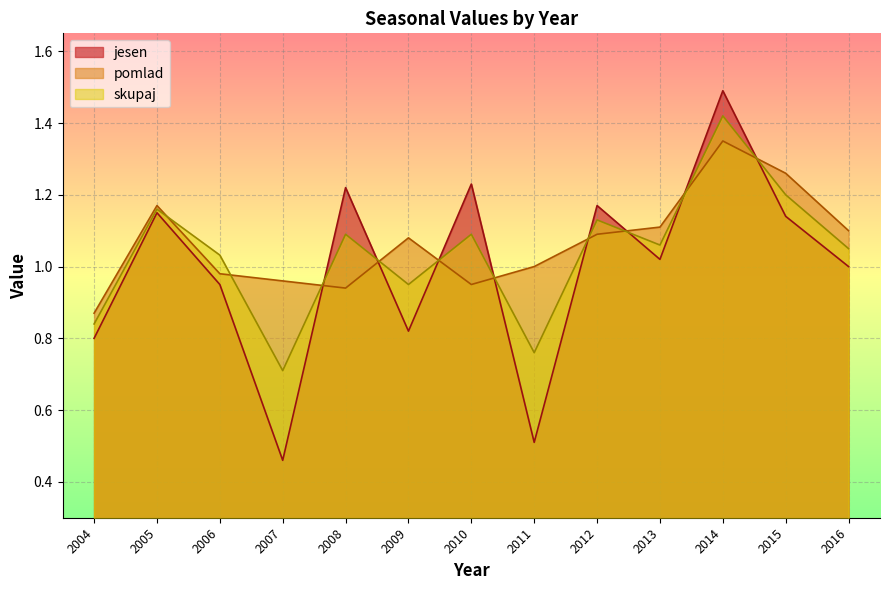

Count the number of categories in the chart.

13